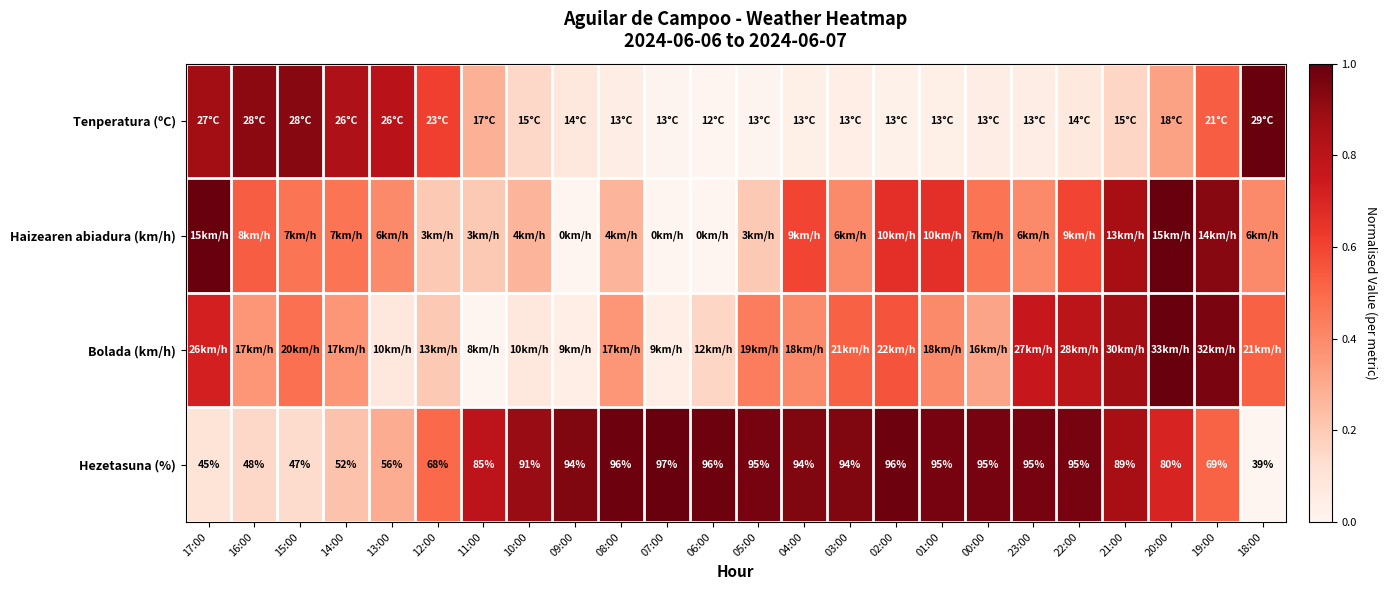

The Haizearen abiadura (km/h) series shows 0.6 at 22:00. True or false?

True